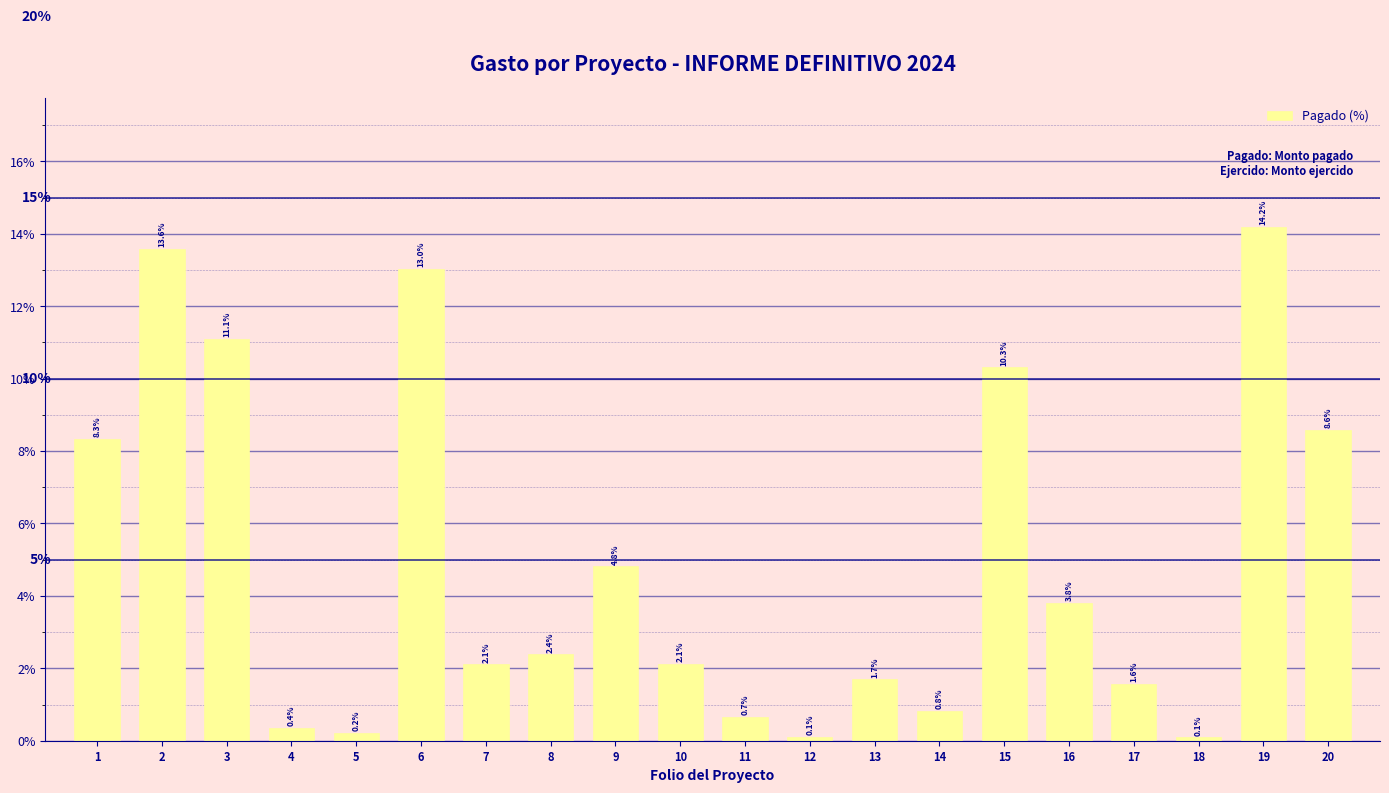

What is the value of the 3rd bar from the left?

11.1